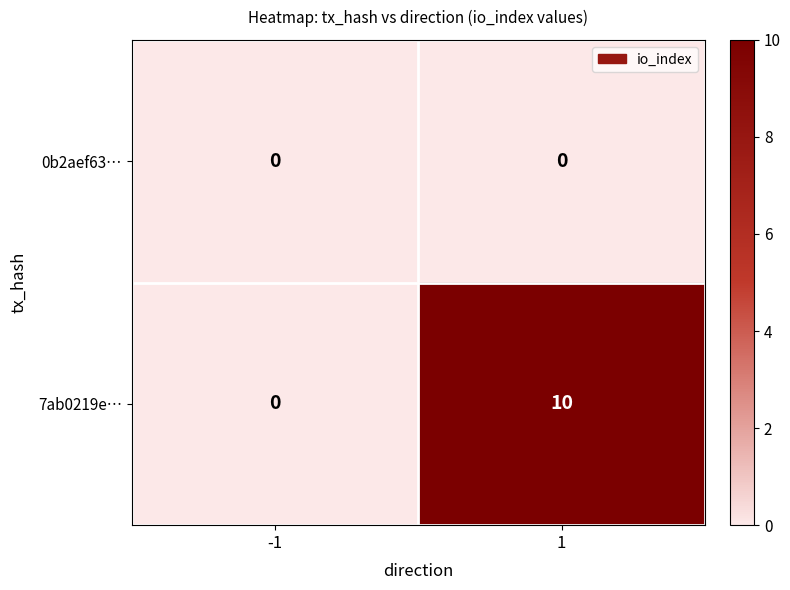

At 1, list the series in order from smallest to largest.

0b2aef63…, 7ab0219e…